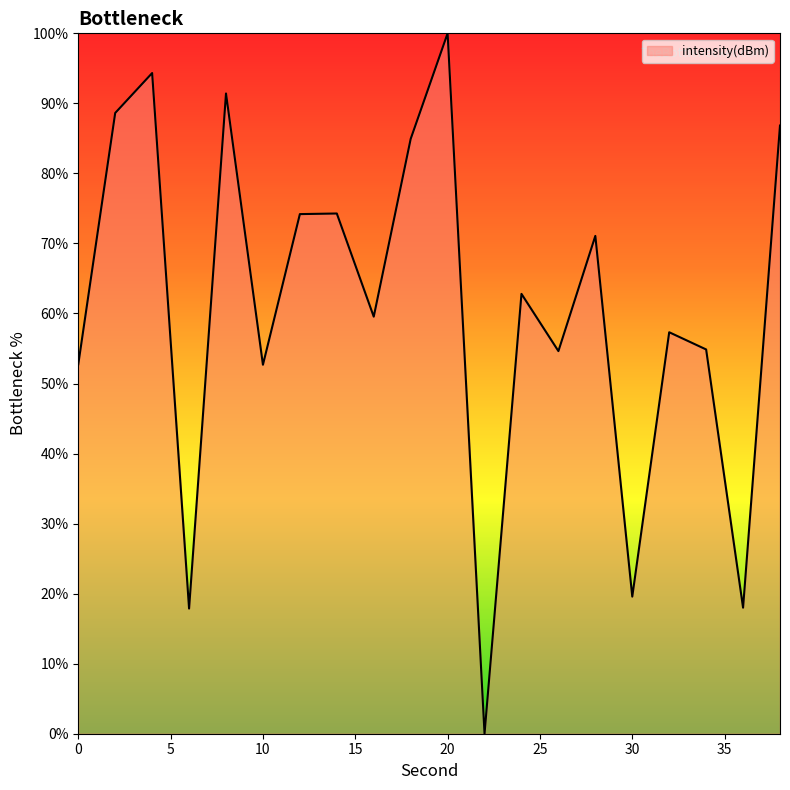

How many values are below 62?

10